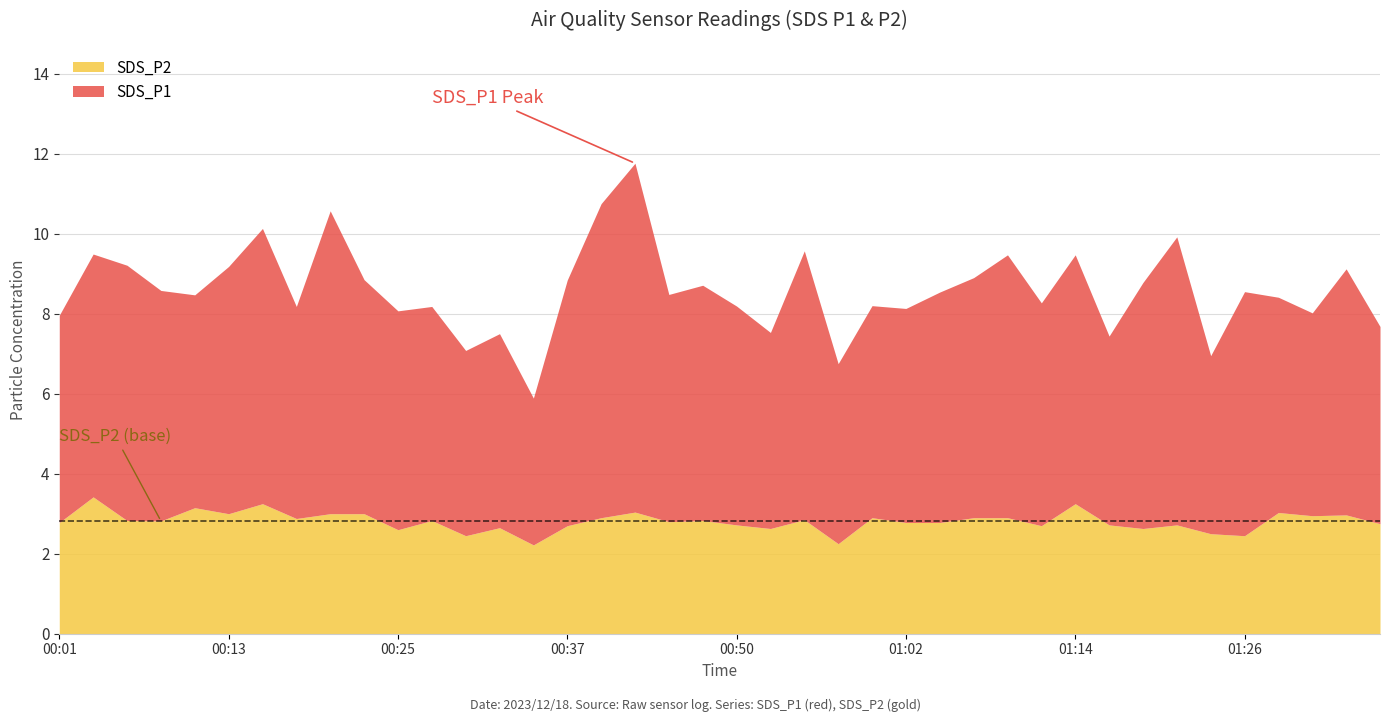

What is the total value across all series at 00:50?

8.2